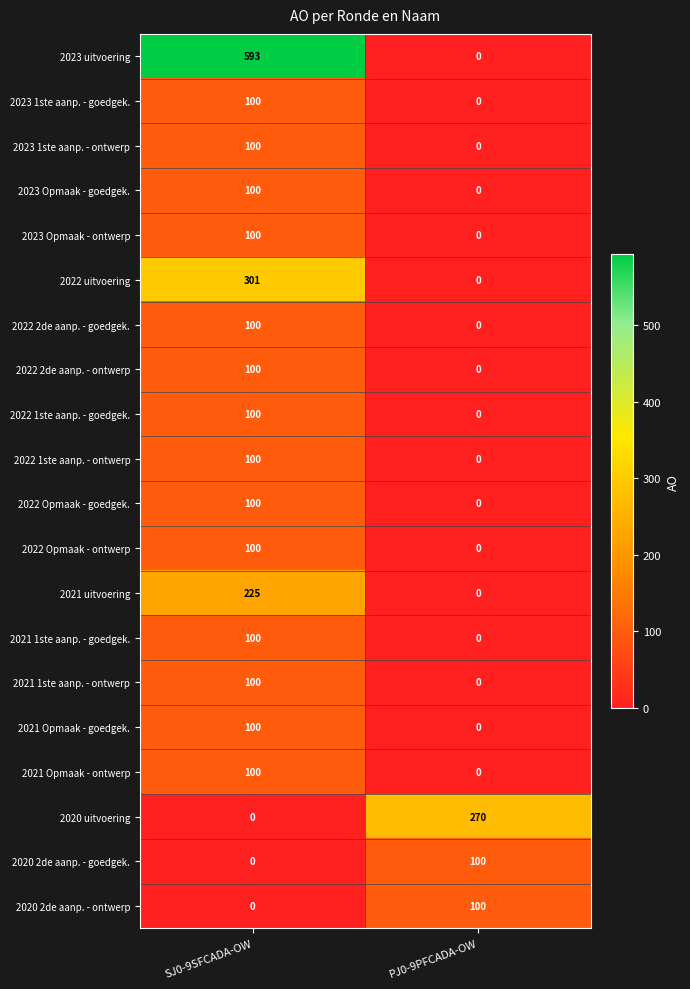

Between SJ0-9SFCADA-OW and PJ0-9PFCADA-OW, which series saw the biggest shift?

2023 uitvoering